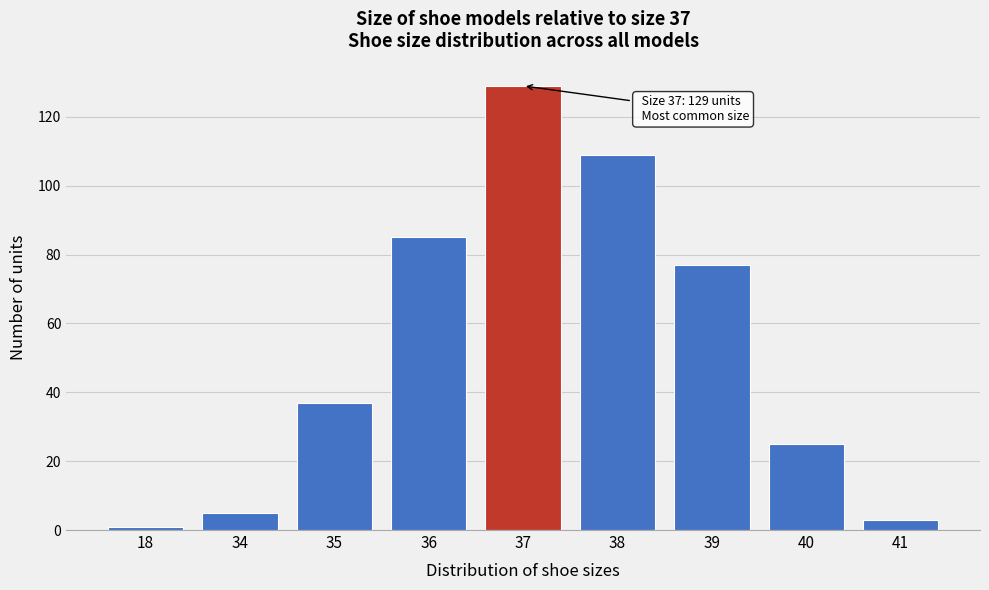

Reading right to left, what are all the values shown in this chart?

3	25	77	109	129	85	37	5	1